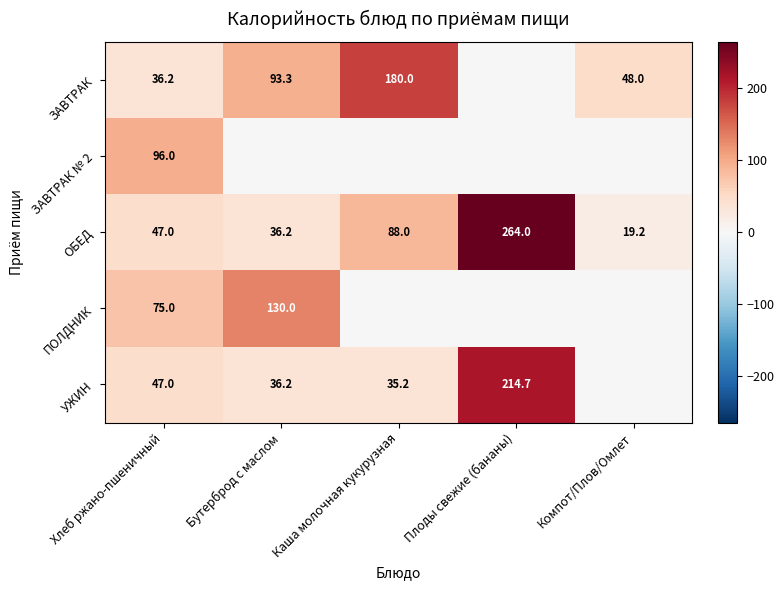

The УЖИН series shows 18.8 at Каша молочная кукурузная. True or false?

False